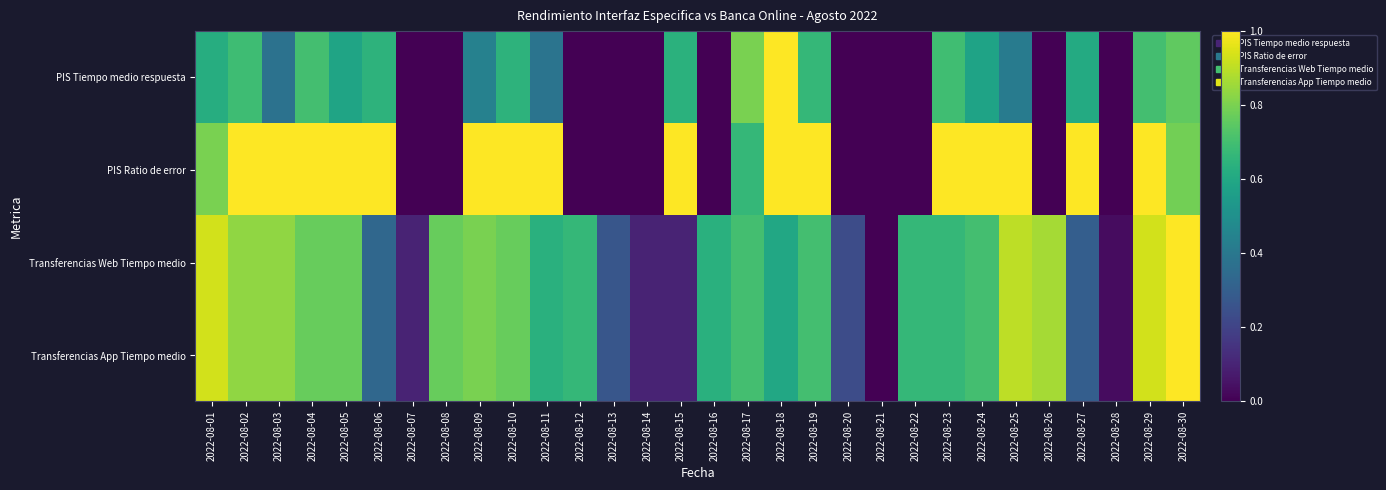

Count the number of data series in this chart.

4